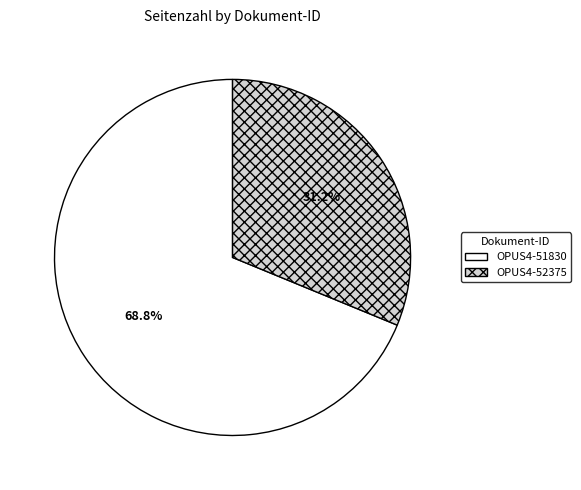

Rank the categories by value from lowest to highest.

OPUS4-52375, OPUS4-51830